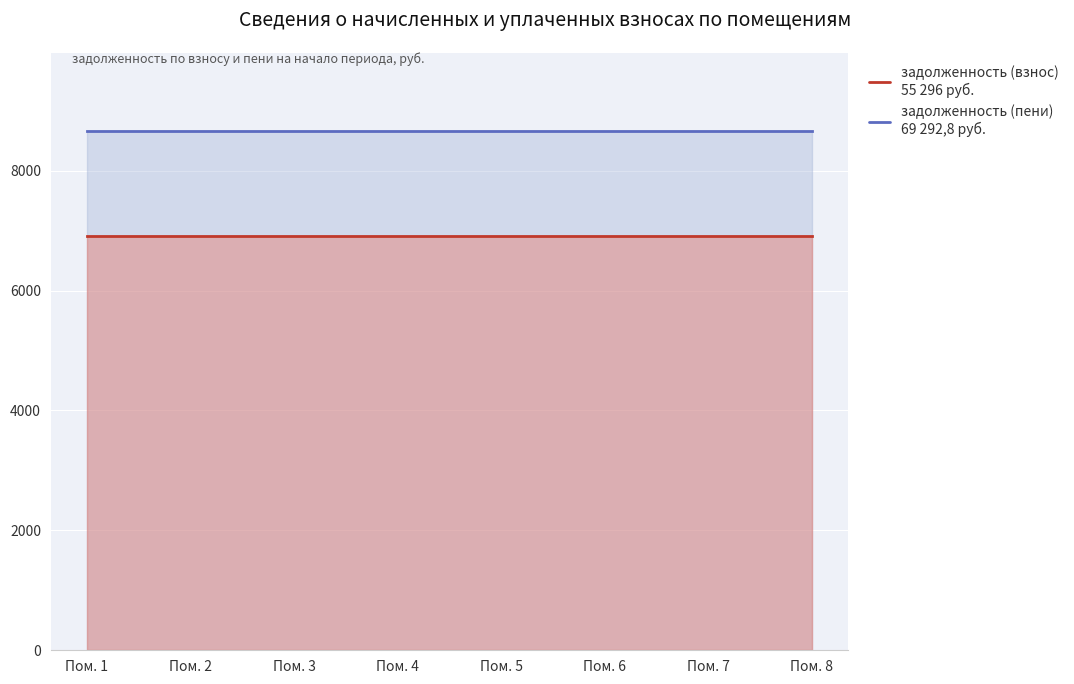

True or false: задолженность (взнос) has a value of 10935.5 at 5.

False